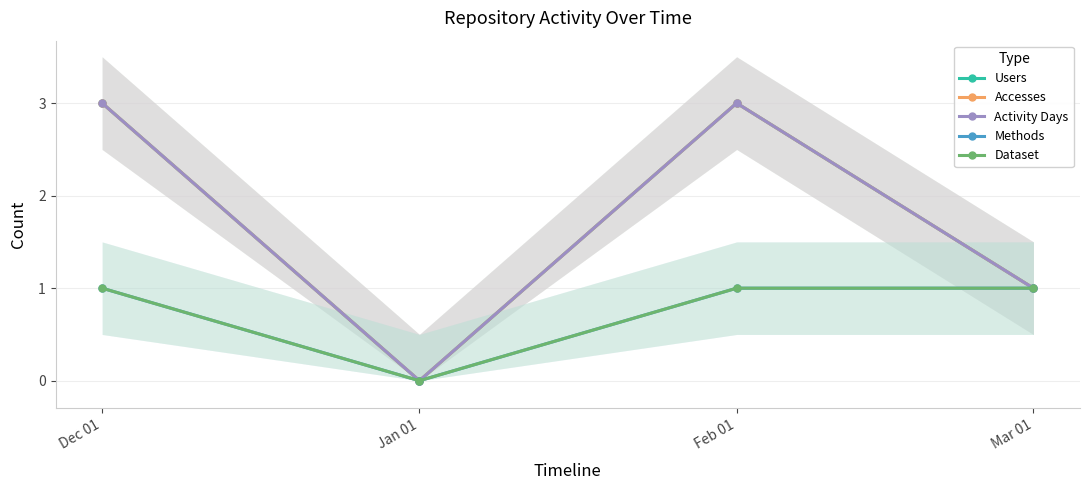

What is the label of the 3rd point from the left?

Feb 01